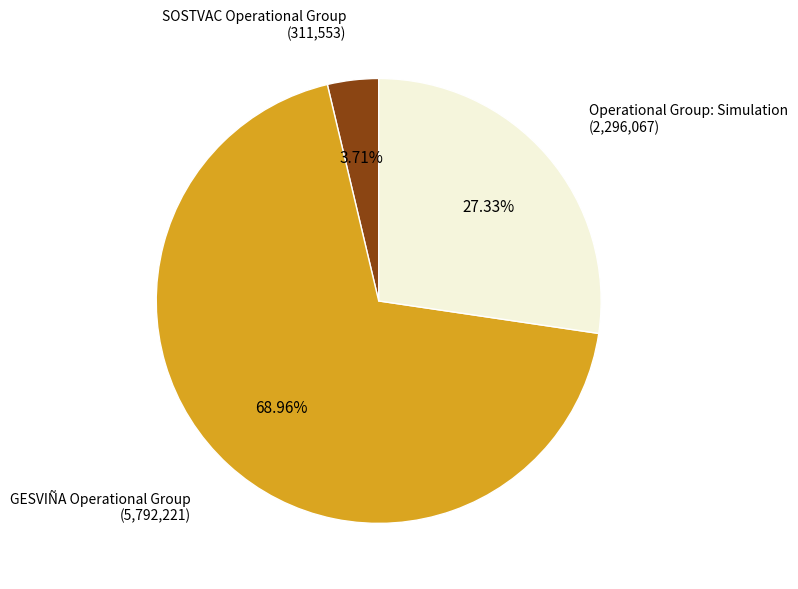

How many segments does this pie chart have?

3